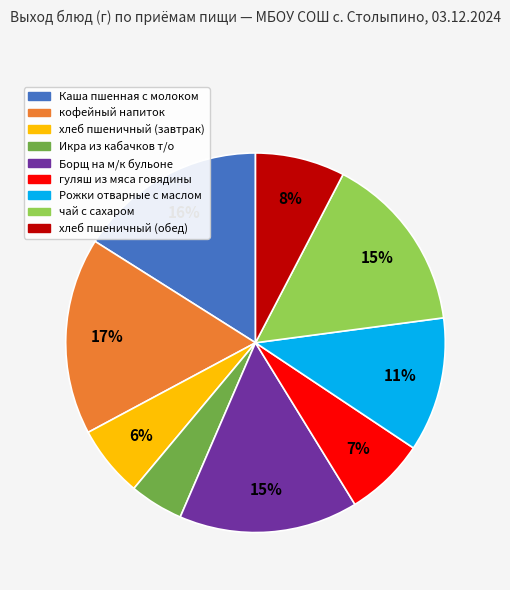

What is the largest slice in the pie chart?

кофейный напиток